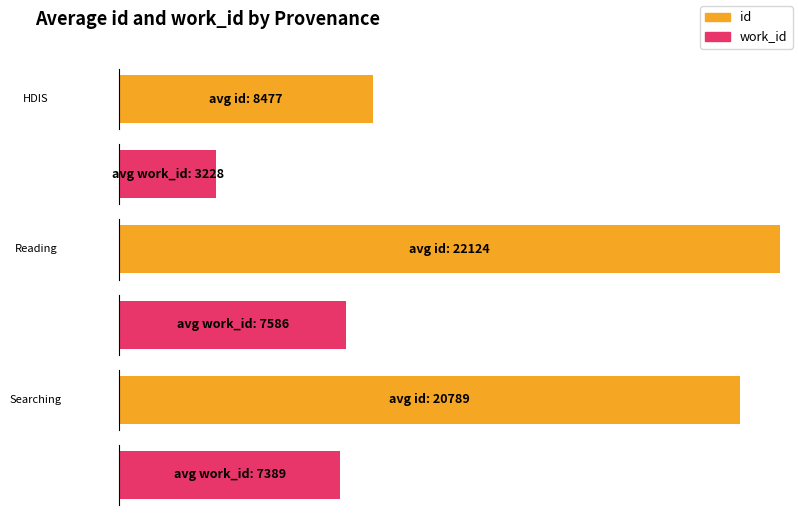

What is the label of the 7th bar from the right?

Reading